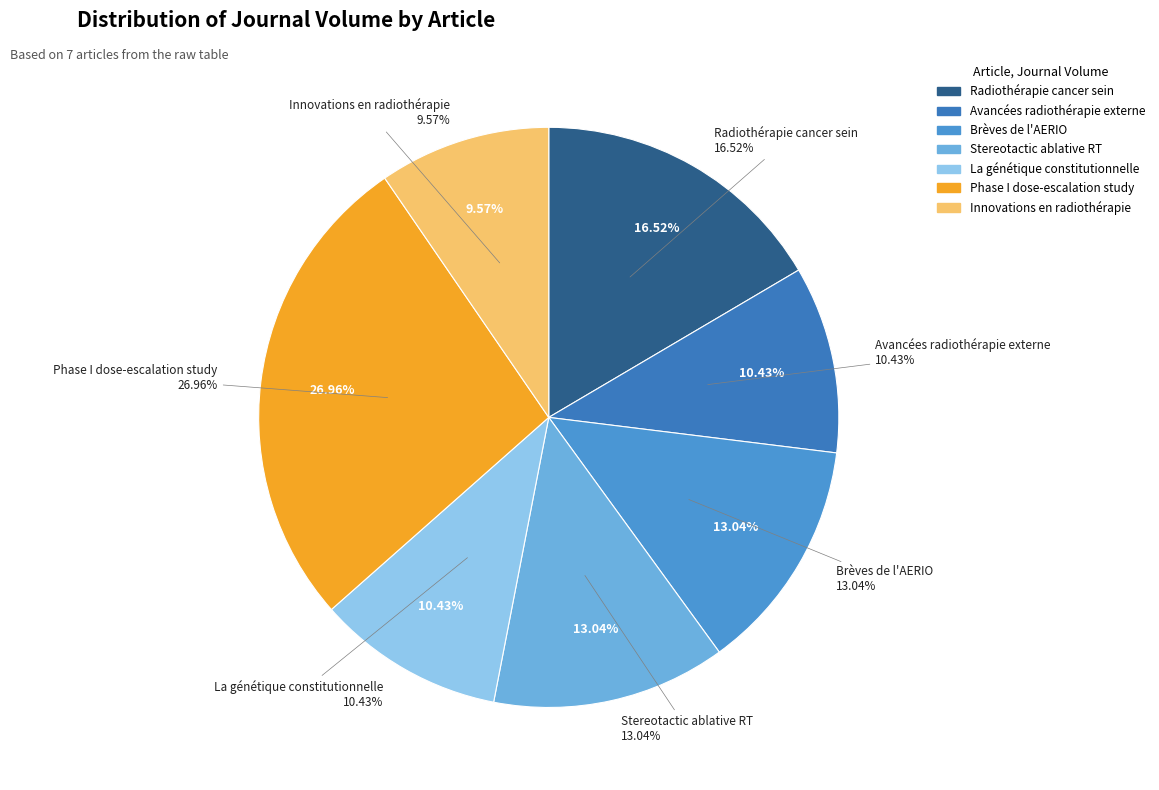

True or false: Stereotactic ablative radiotherapy accounts for 13% of the total.

True